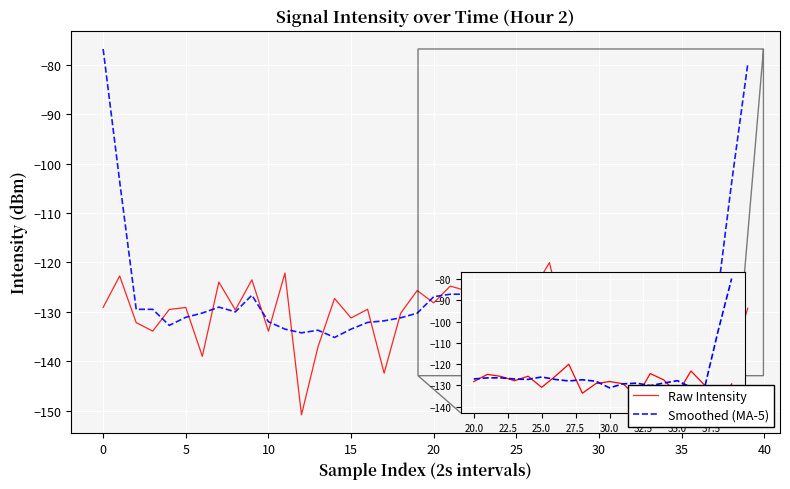

Which series has the widest spread of values?

Smoothed (MA-5)